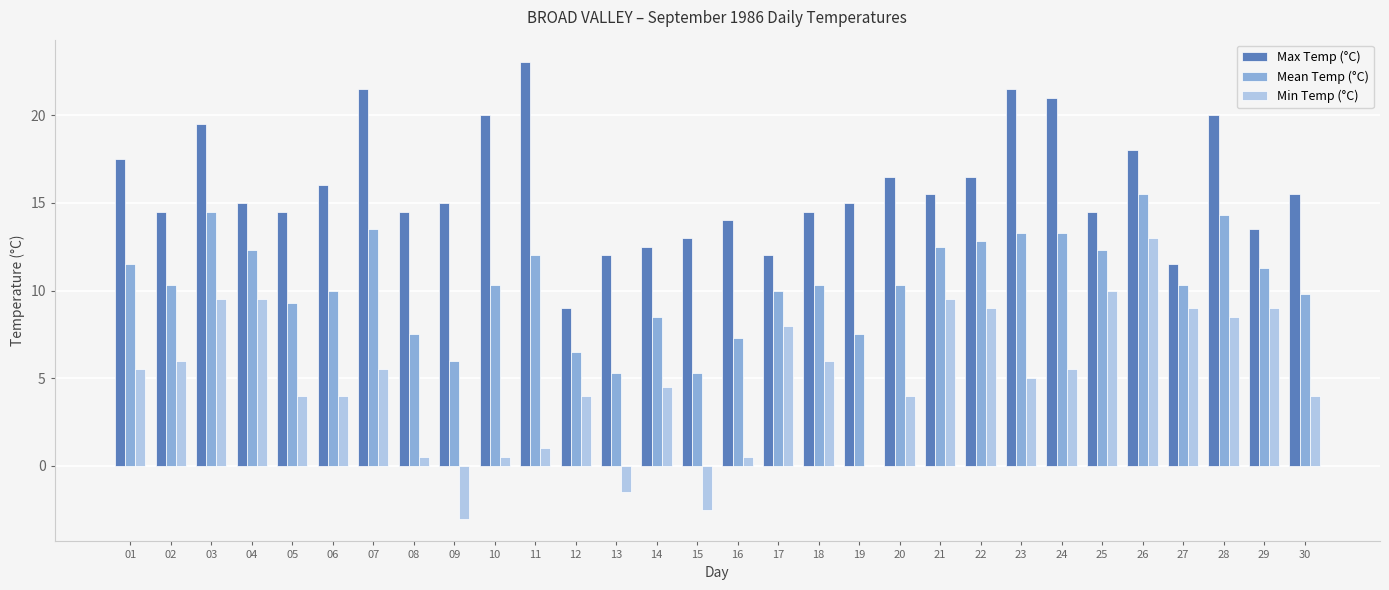

What value does the Max Temp (°C) series have at 04?

15.0